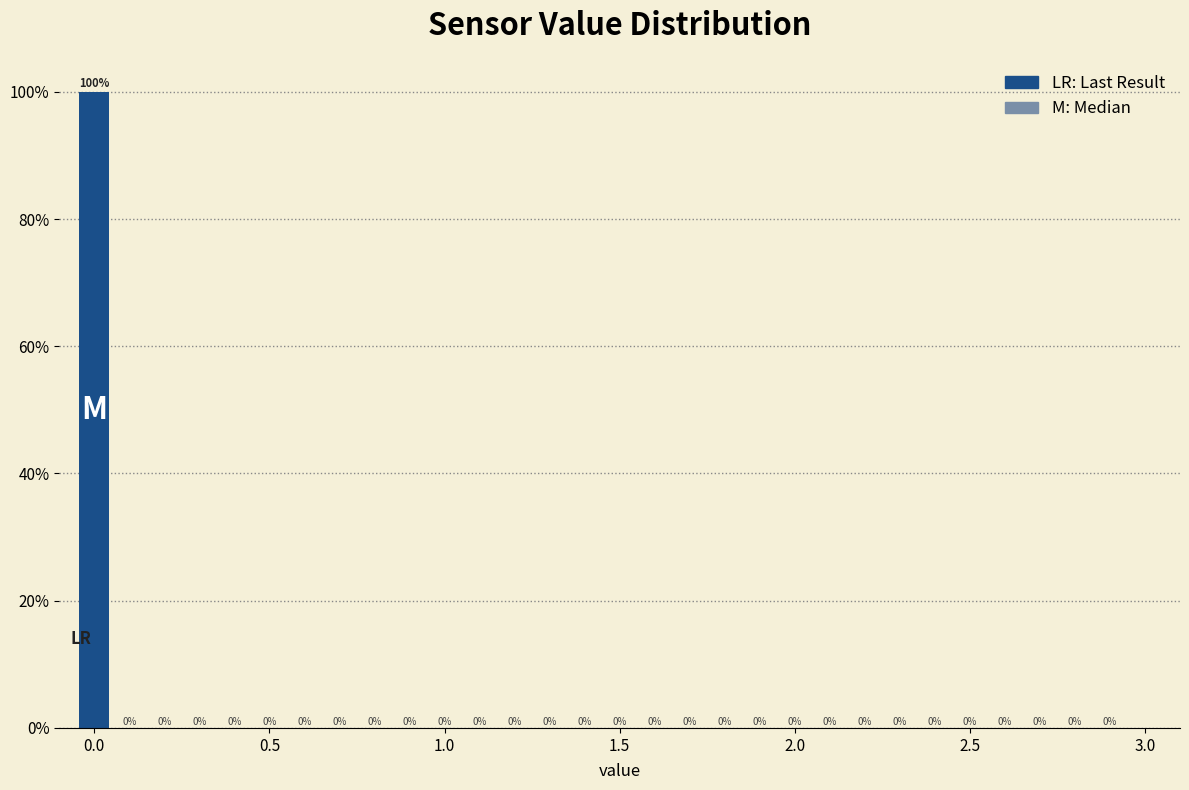

Around what value on the x-axis is the tallest bar? Give the approximate position of its centre, as read against the axis.

0.00